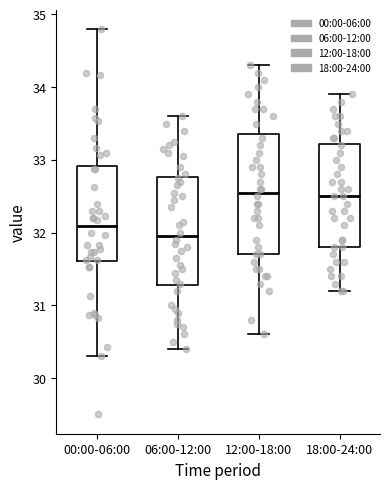

Reading left to right, read every box against the y-axis: the position of its median line, the range the box covers, and the ends of its whiskers. The values are not printed on the chart, so give them approximately, as read against the axis.

00:00-06:00: median 32.1, box 31.6 to 32.9, whiskers 30.3 to 34.8
06:00-12:00: median 32.0, box 31.3 to 32.8, whiskers 30.4 to 33.6
12:00-18:00: median 32.6, box 31.7 to 33.4, whiskers 30.6 to 34.3
18:00-24:00: median 32.5, box 31.8 to 33.2, whiskers 31.2 to 33.9